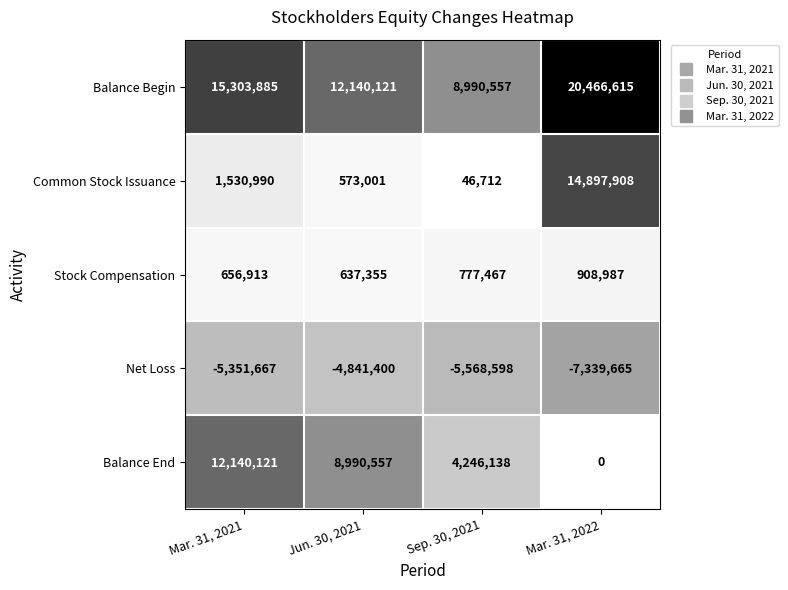

True or false: Balance Begin has a value of 12140121 at Jun. 30, 2021.

True